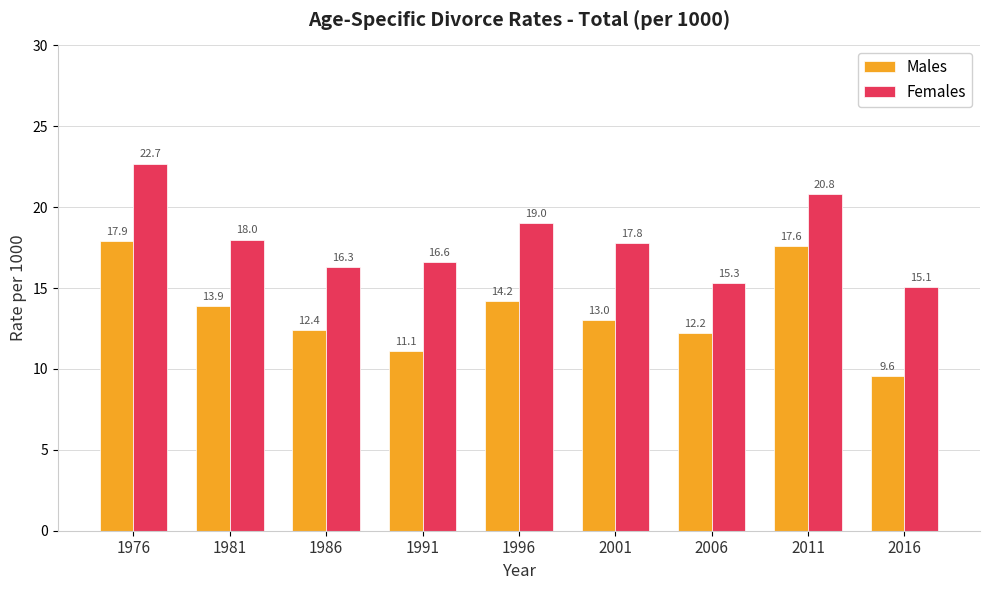

Which series has the widest spread of values?

Males